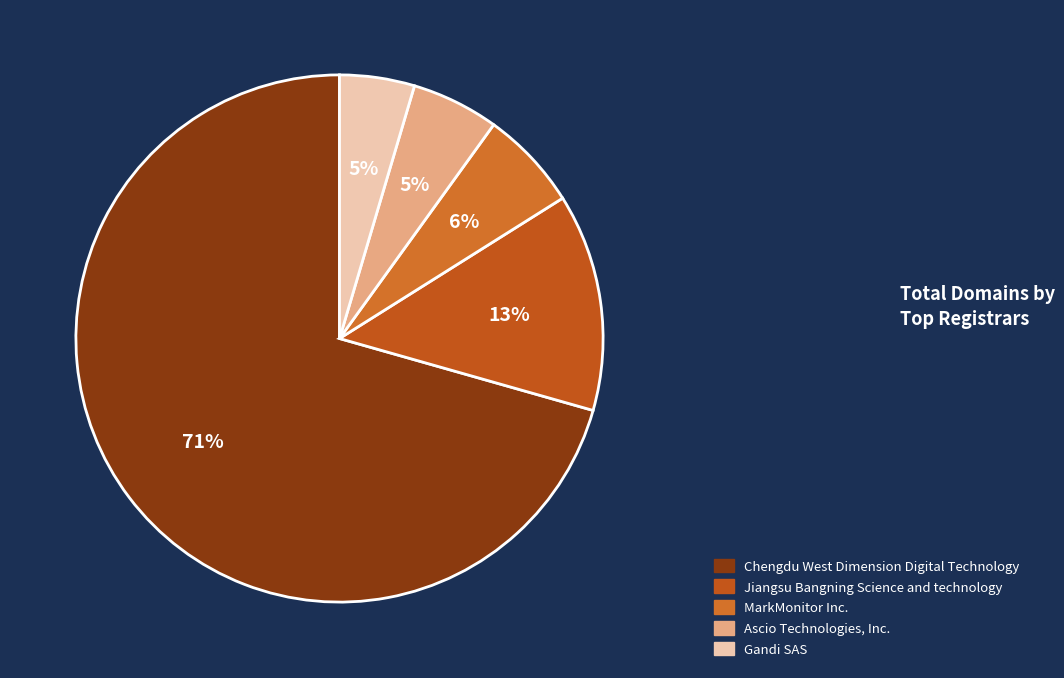

Is it true that Ascio Technologies, Inc. is 5% of the pie?

True